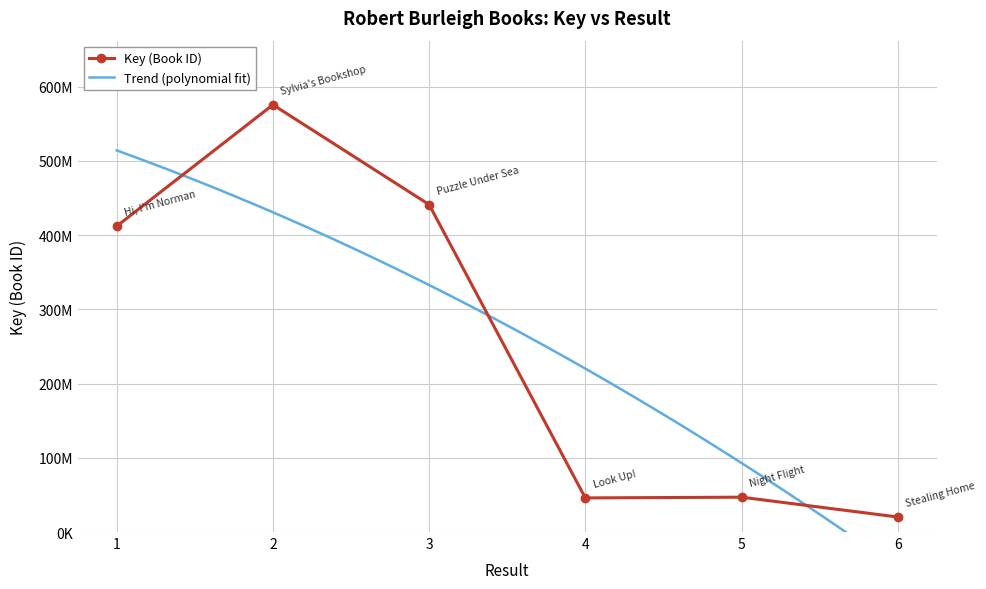

Rank the categories by value from lowest to highest.

6, 4, 5, 1, 3, 2